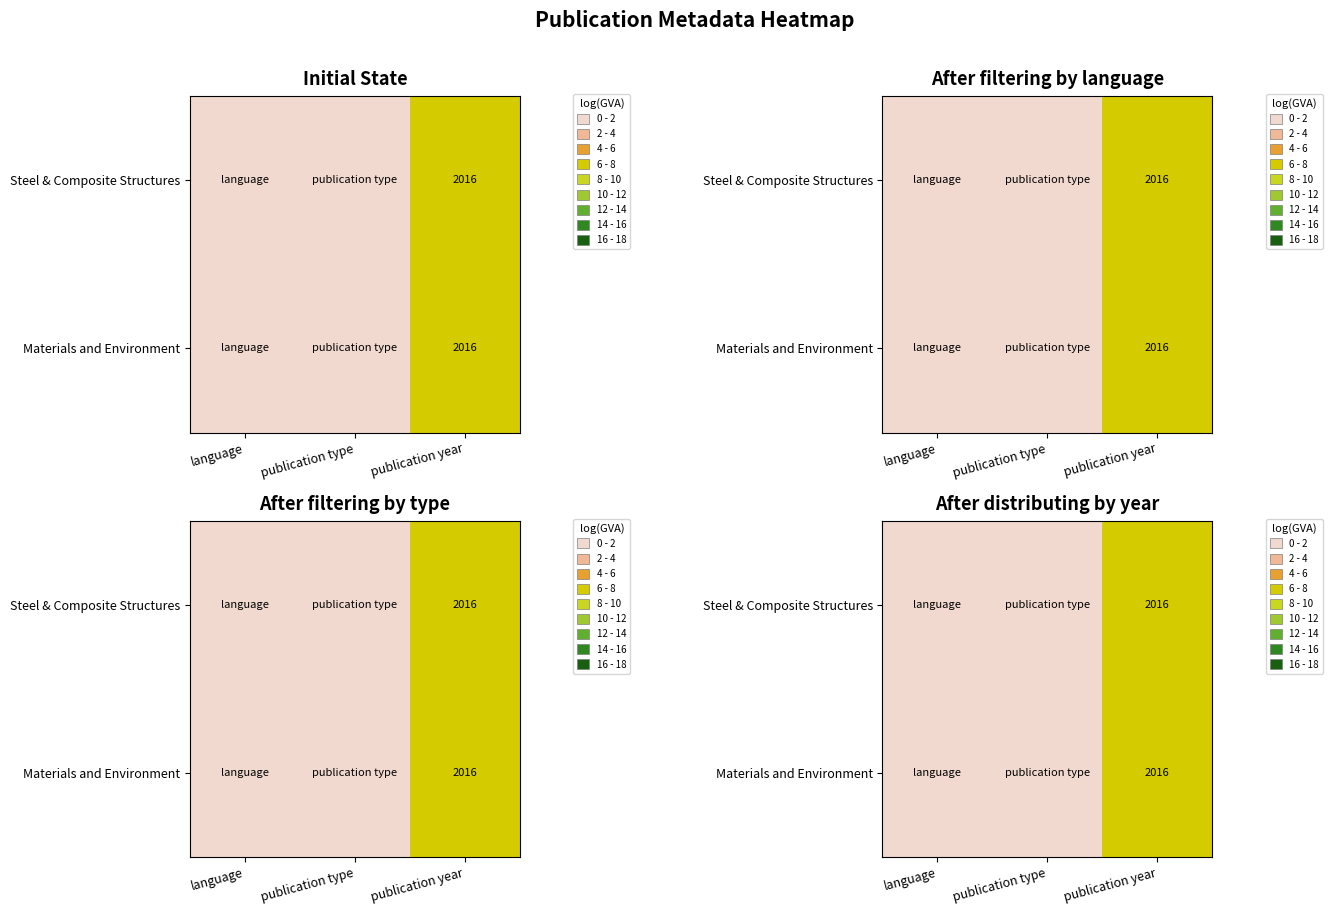

The value of Materials and Environment at publication type is 0. True or false?

False